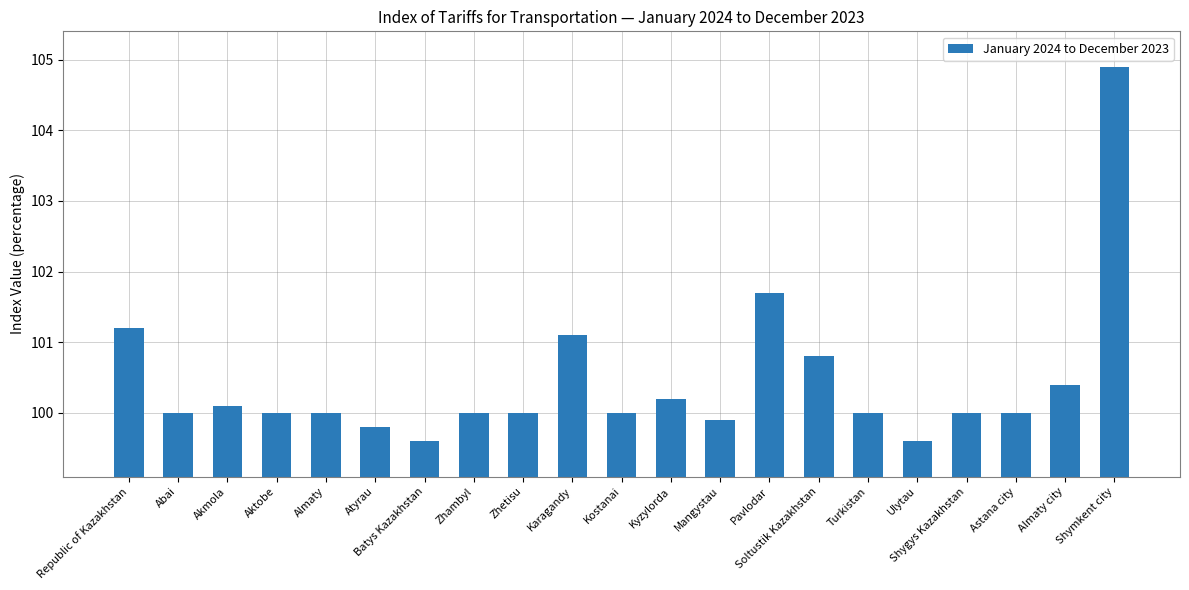

What position from the right is Soltustik Kazakhstan?

7